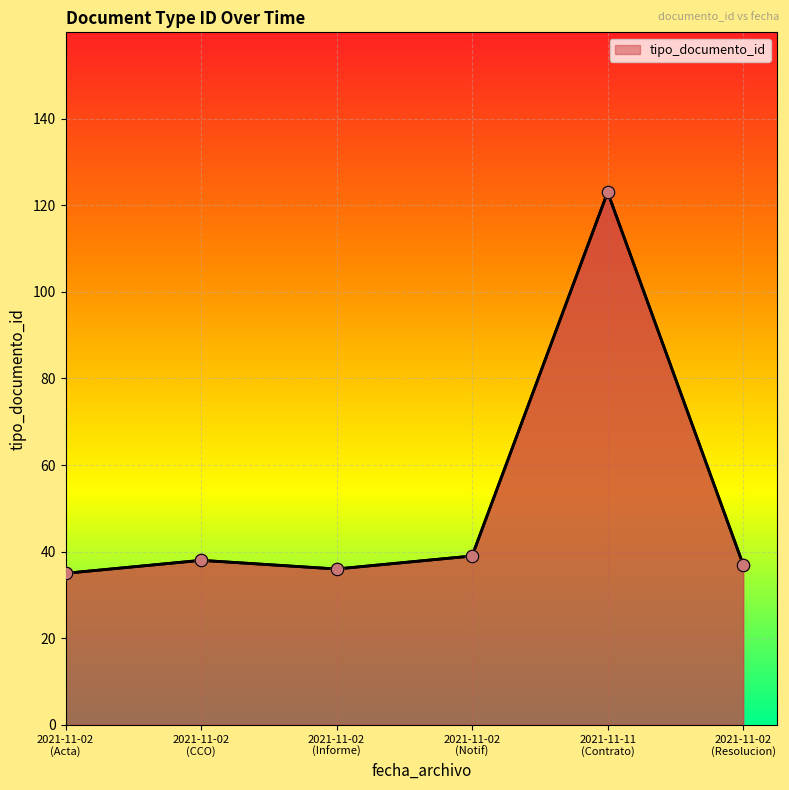

True or false: the data has more than 0 interior local peaks.

True